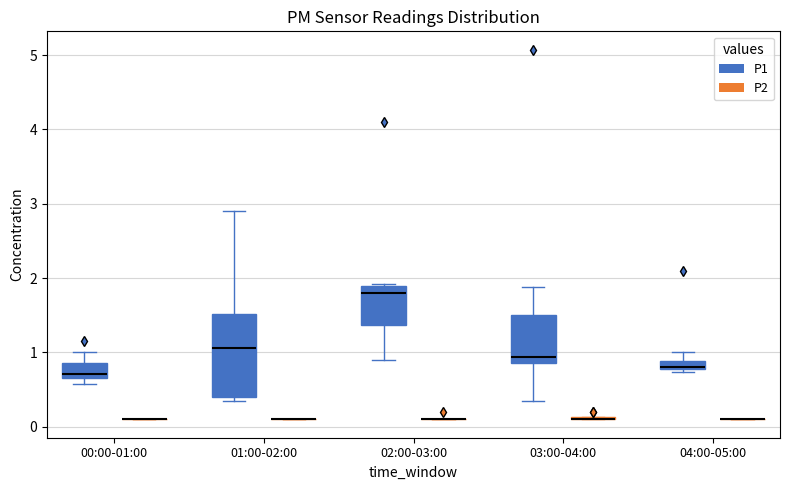

Which box is the tallest, from its lower edge to its upper edge?

01:00-02:00 (P1)